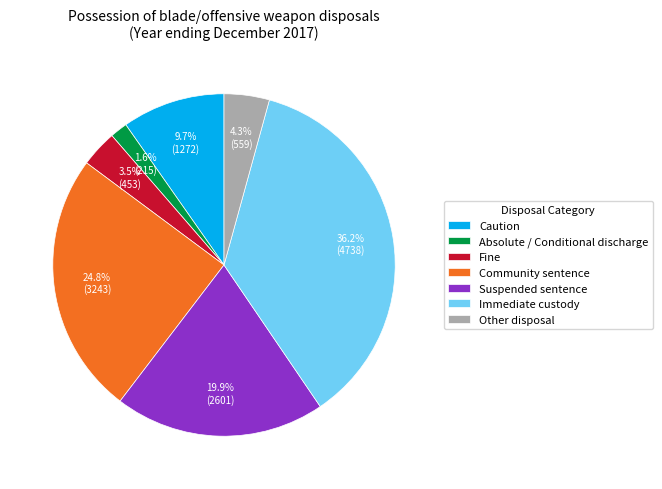

Is it true that Caution is 1% of the pie?

False